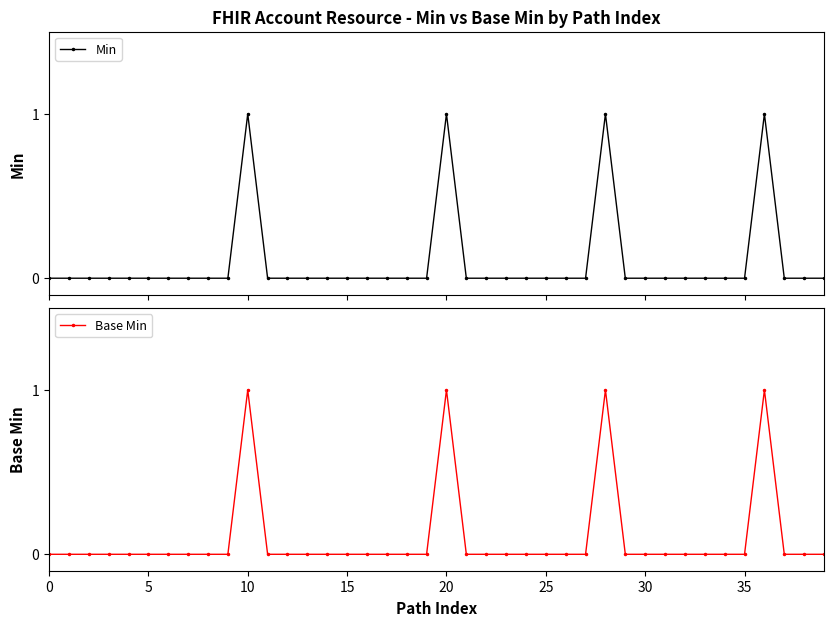

What is the sum of the Base Min values at 36 and 20?

2